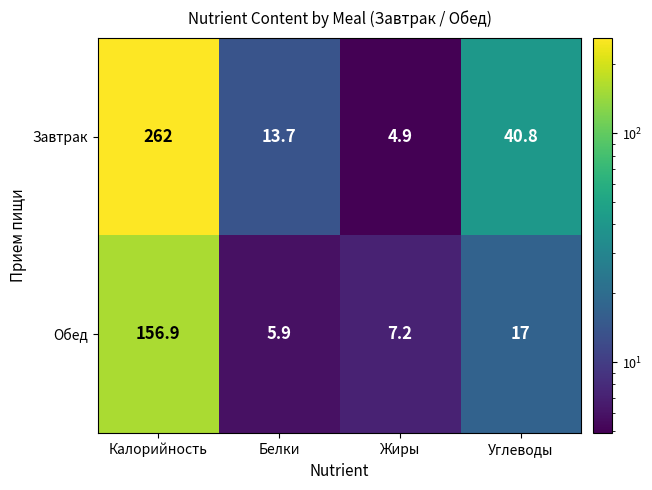

What is the sum of all Обед values?

187.0